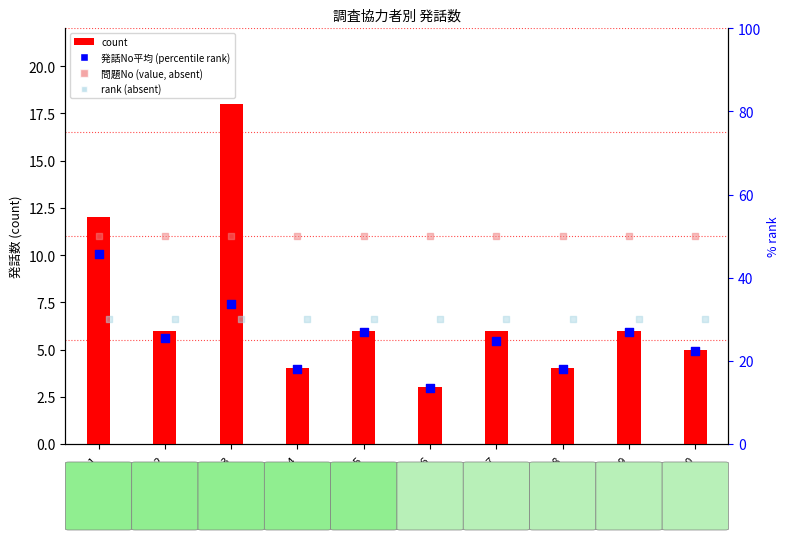

What is the total value across all series at CS0_09?

113.0